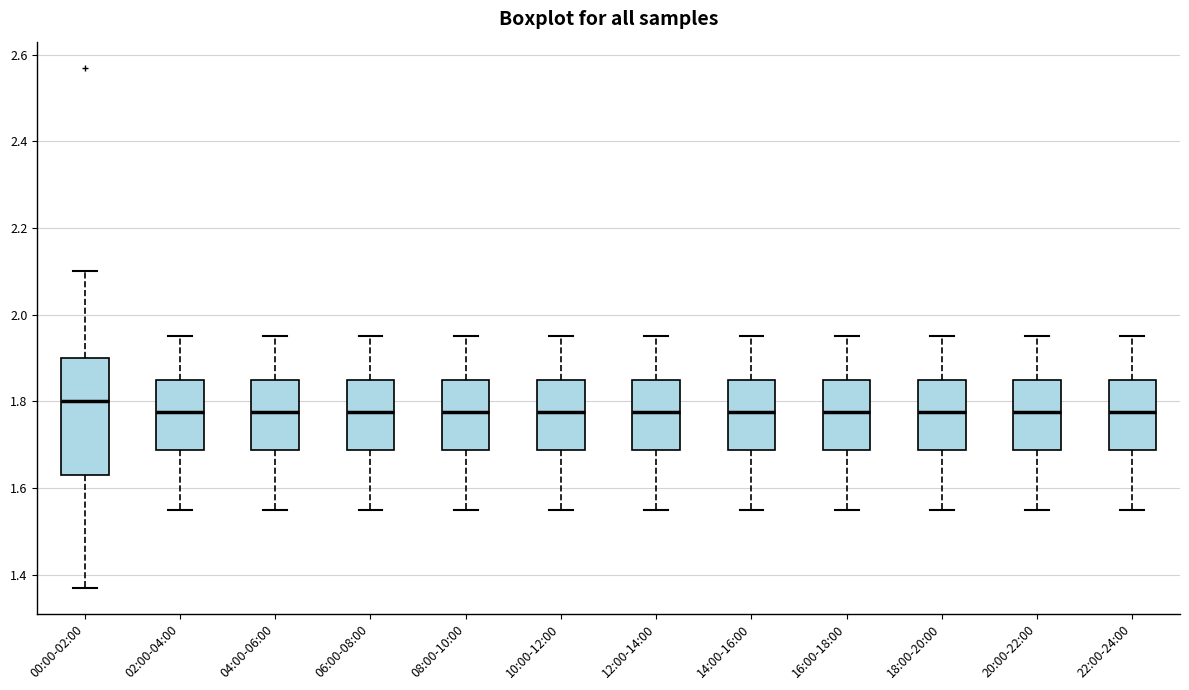

Comparing the boxes themselves (not the whiskers), which one is the tallest?

00:00-02:00